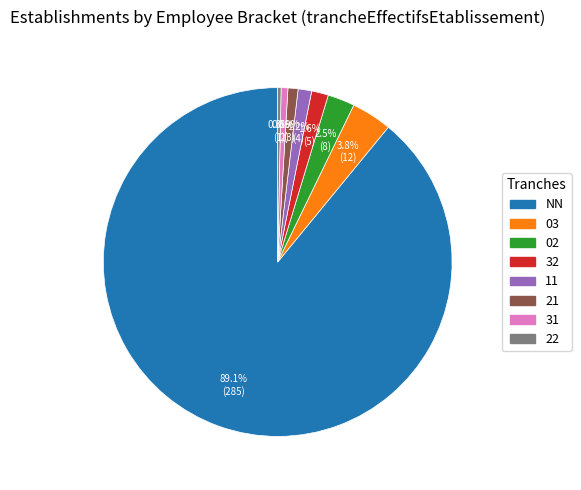

To the nearest percent, what is the average slice percentage?

12%